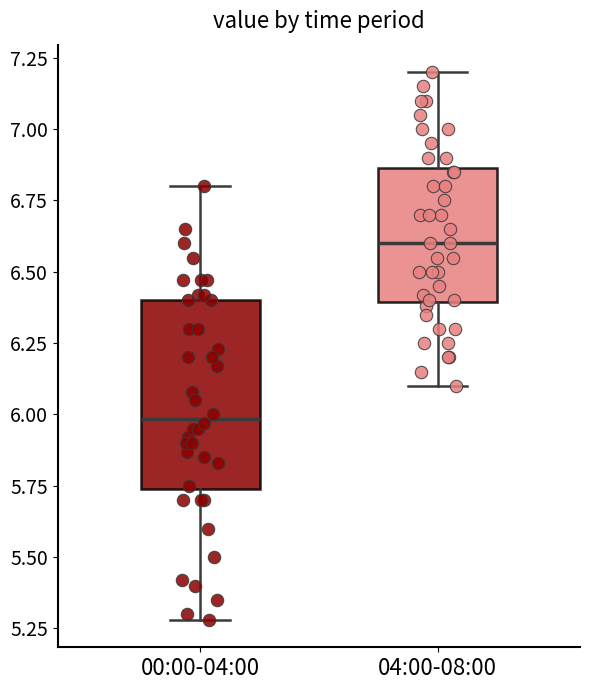

Where does the median line of the box for 00:00-04:00 sit on the y-axis? The values are not printed on the chart, so give them approximately, as read against the axis.

6.00